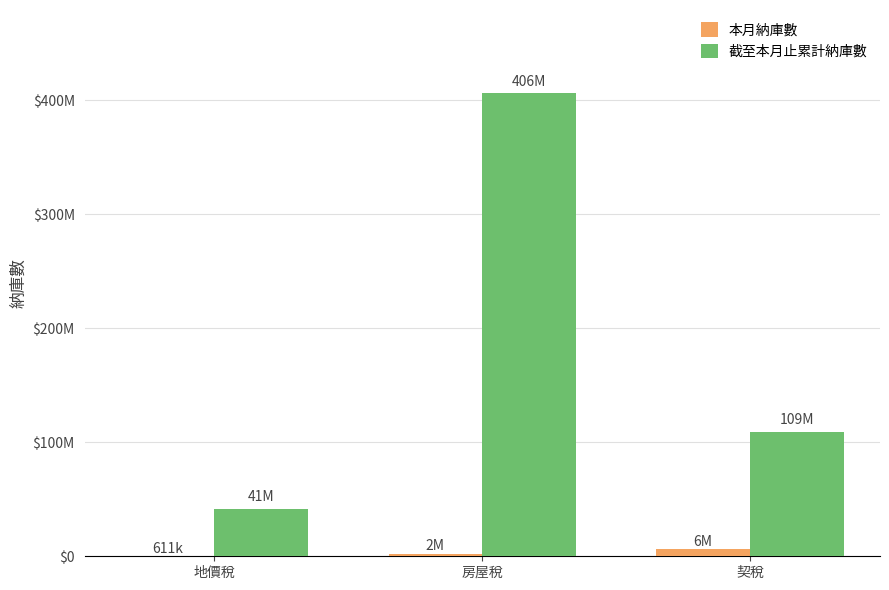

What is the sum of all 截至本月止累計納庫數 values?

556746691